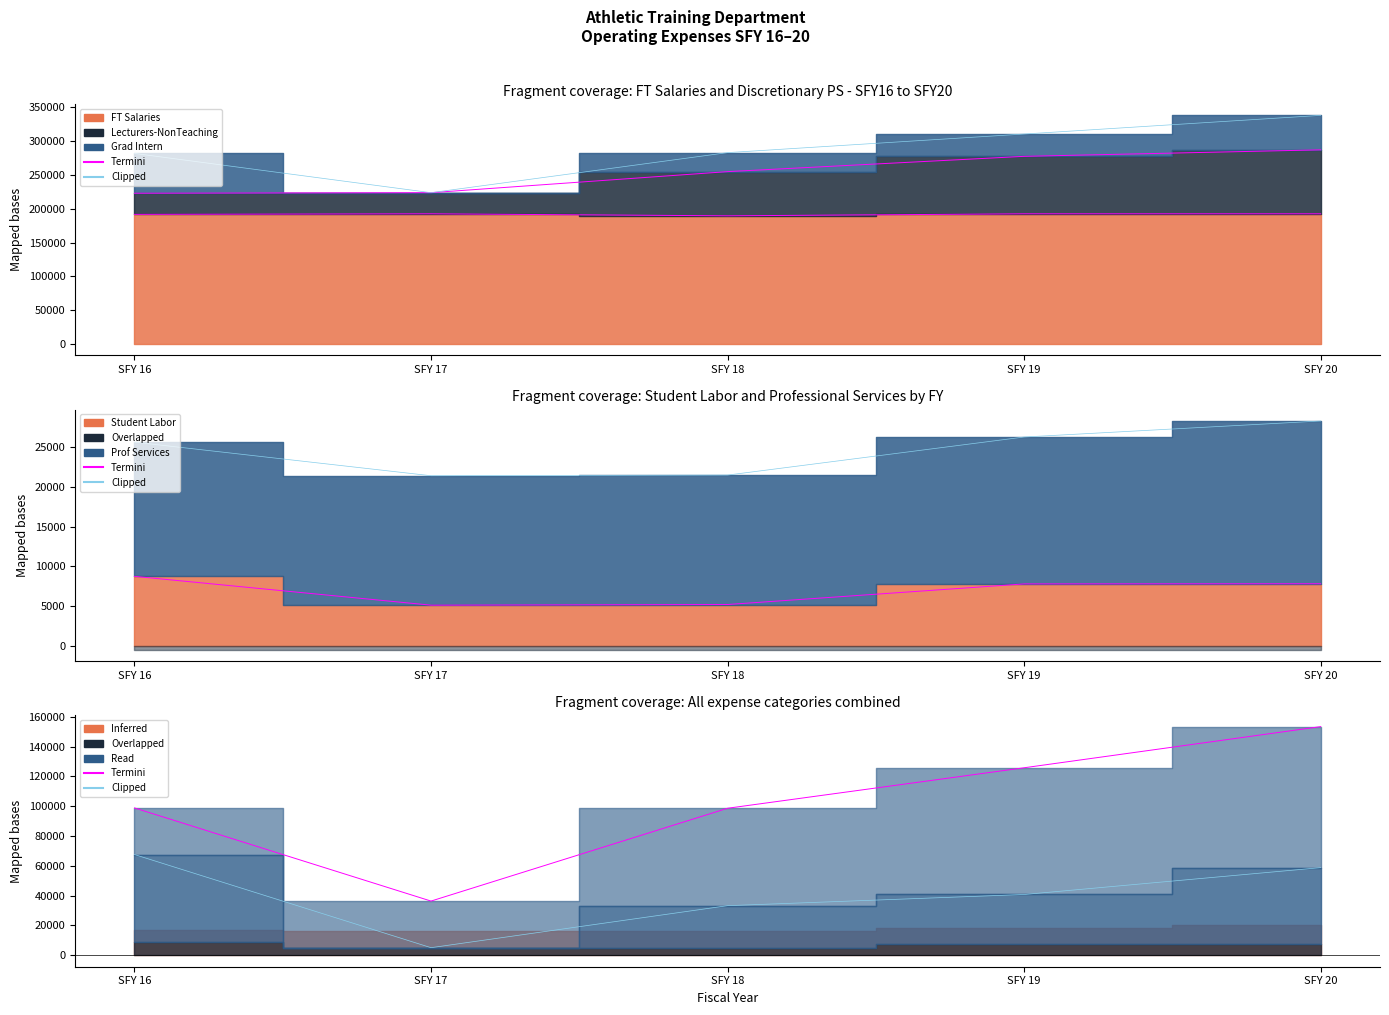

What is the average value of the Termini series?

102615.9